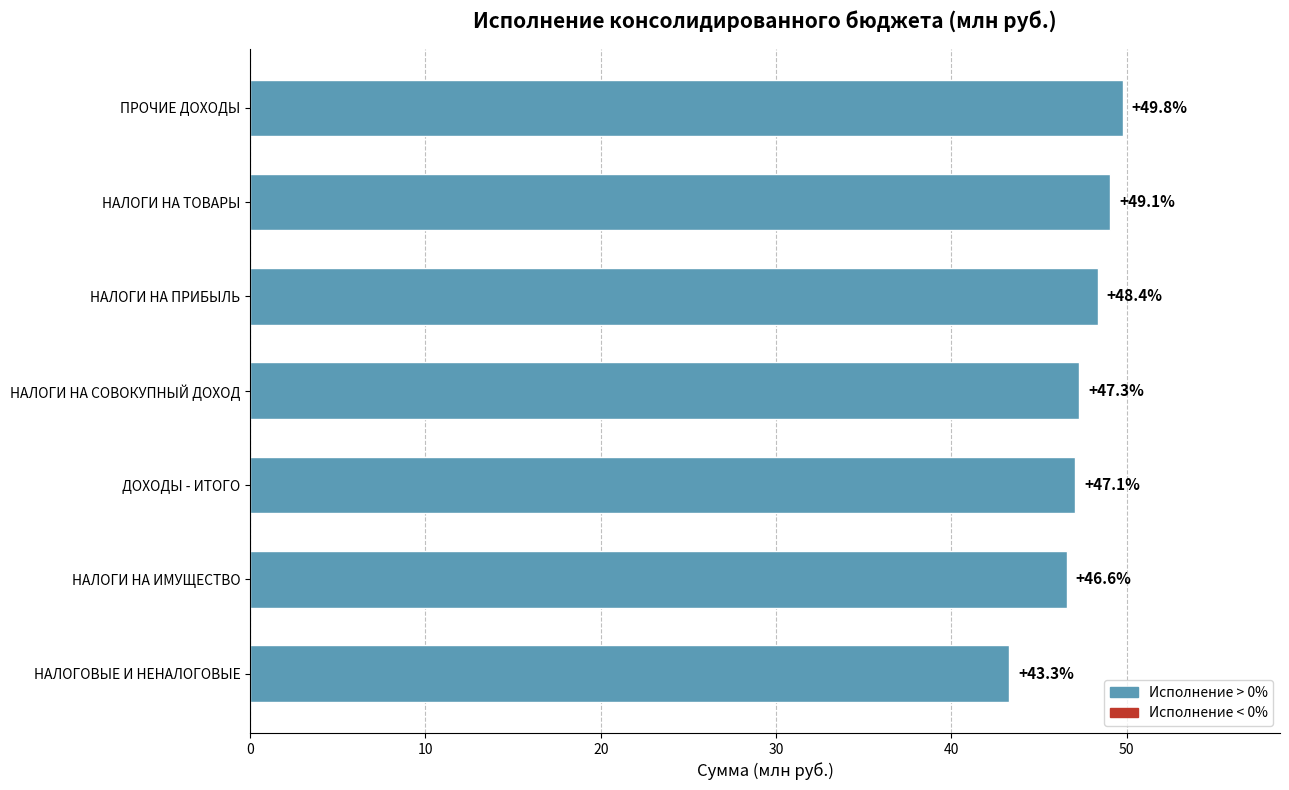

Reading bottom to top, list all the values displayed in this chart.

43.3	46.6	47.1	47.3	48.4	49.1	49.8